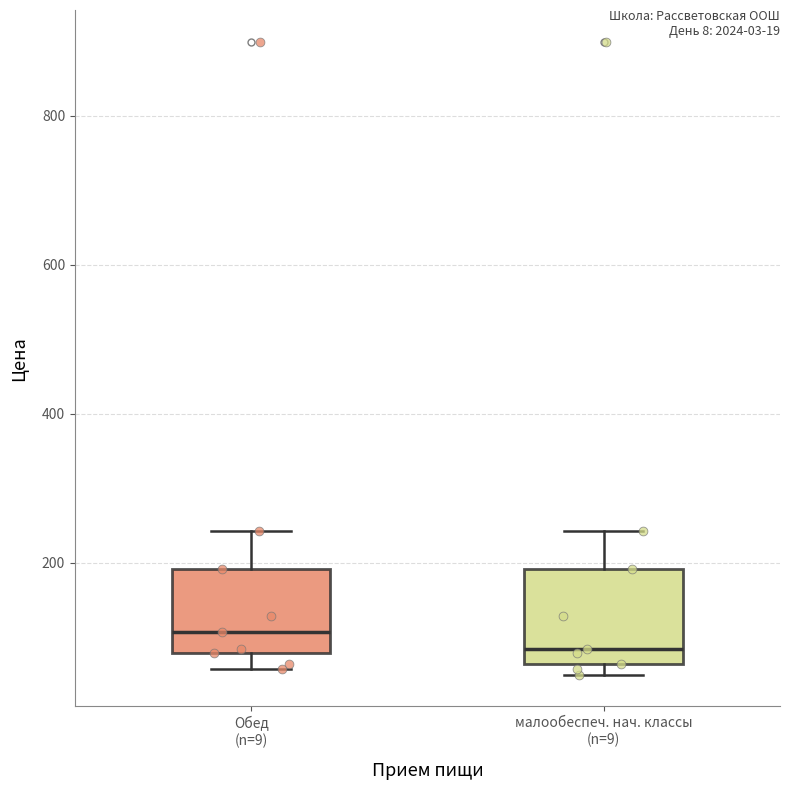

Which box has the lowest median line?

малообеспеч. нач. классы (n=9)